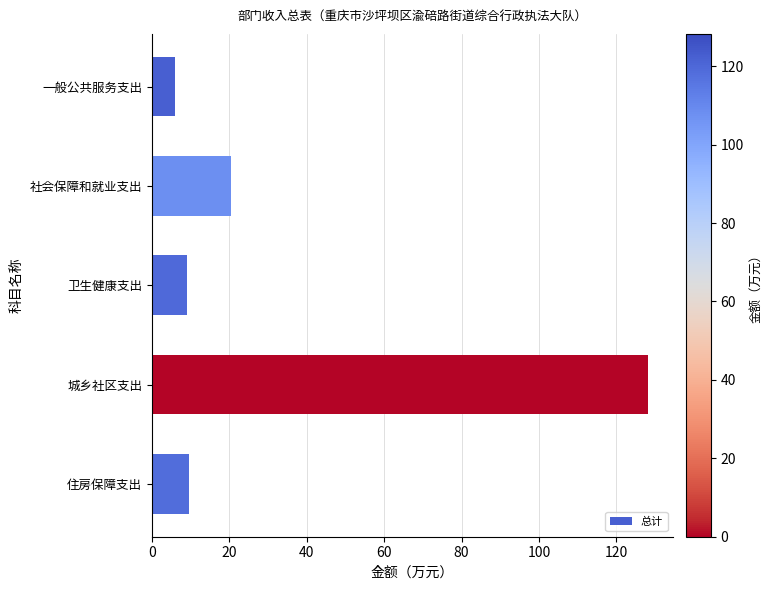

The chart shows a value of 128.3 at 城乡社区支出. True or false?

True